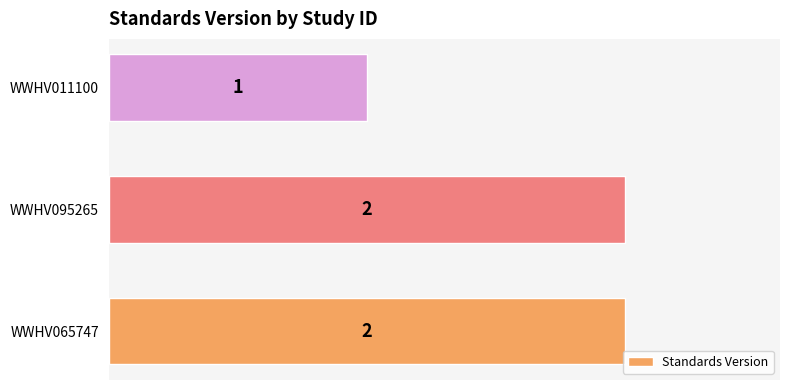

Which category has the lowest value across all series?

WWHV011100